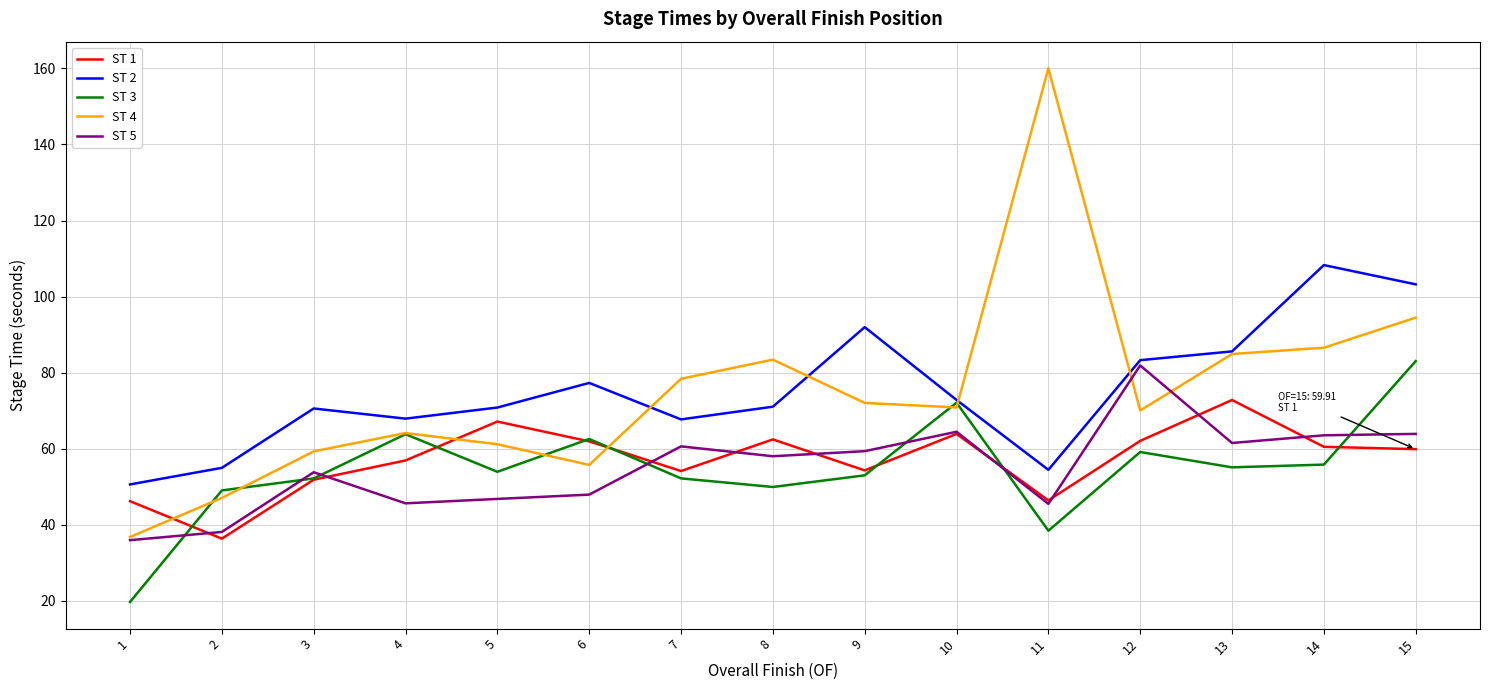

Is the value of ST 5 at 3 greater than the value of ST 2 at 5?

No